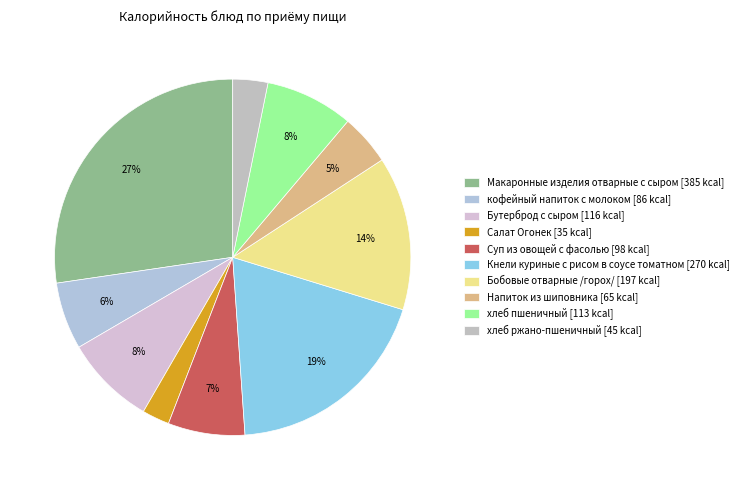

True or false: хлеб ржано-пшеничный accounts for 12% of the total.

False